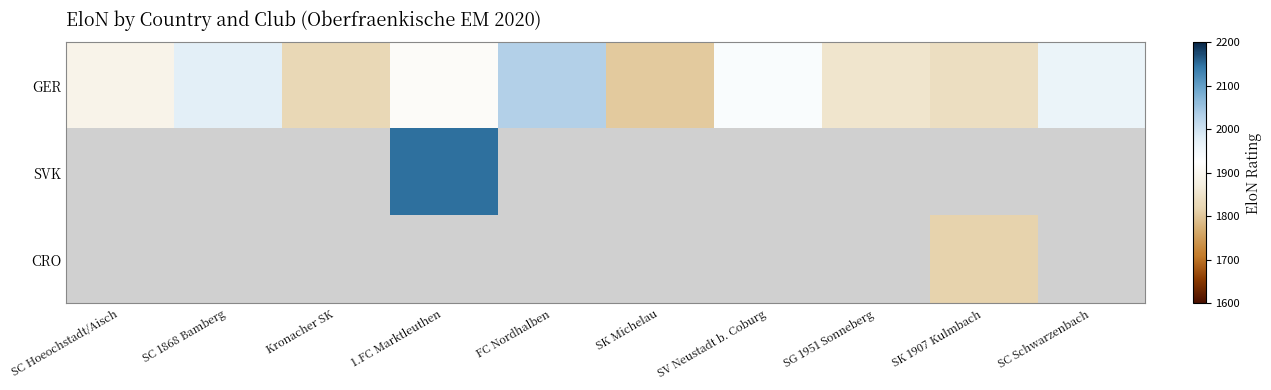

What is the sum of all GER values?

19036.1